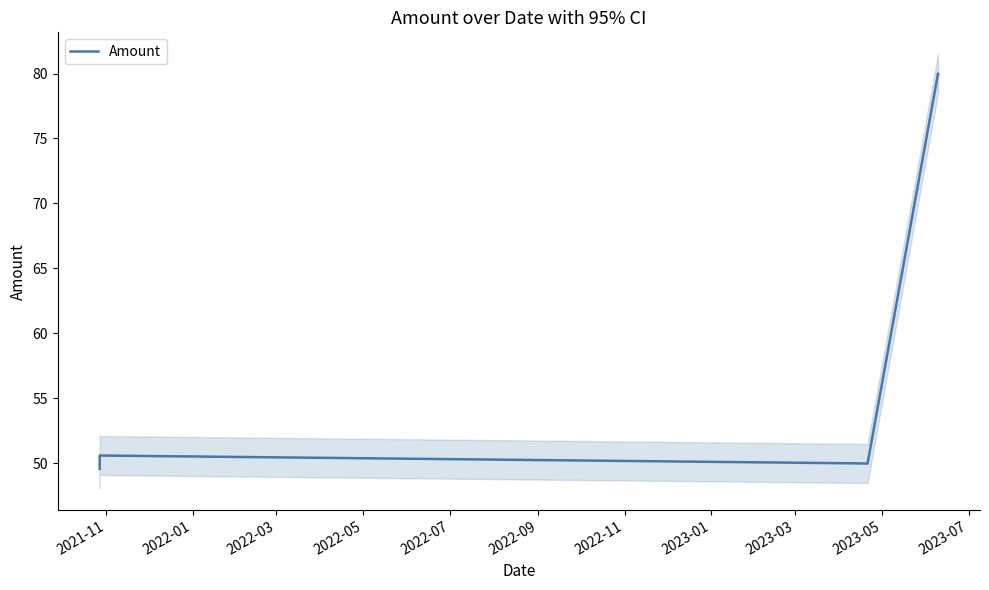

What is the minimum value for Amount?

49.6